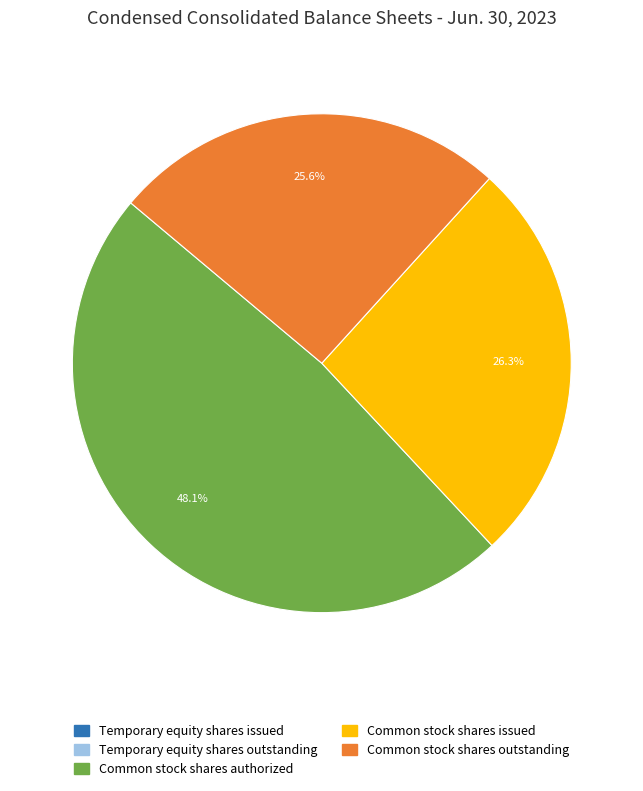

Does any single category account for the majority?

No